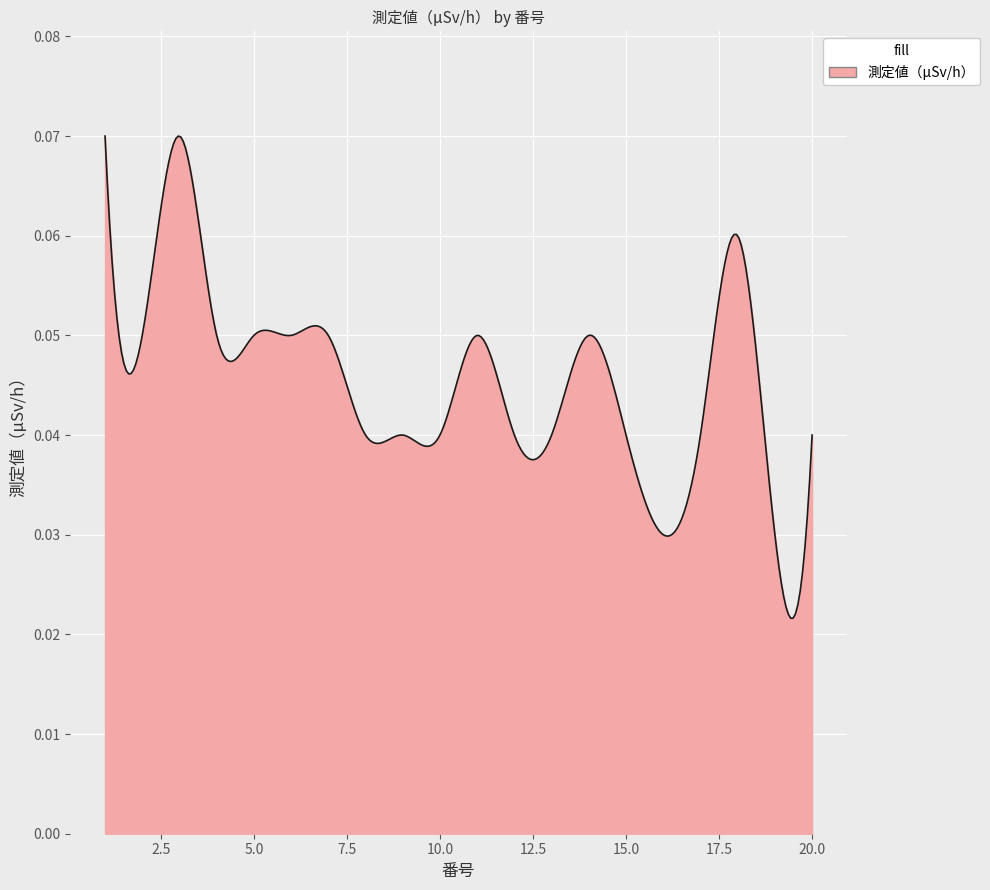

How many lines are shown in the chart?

1